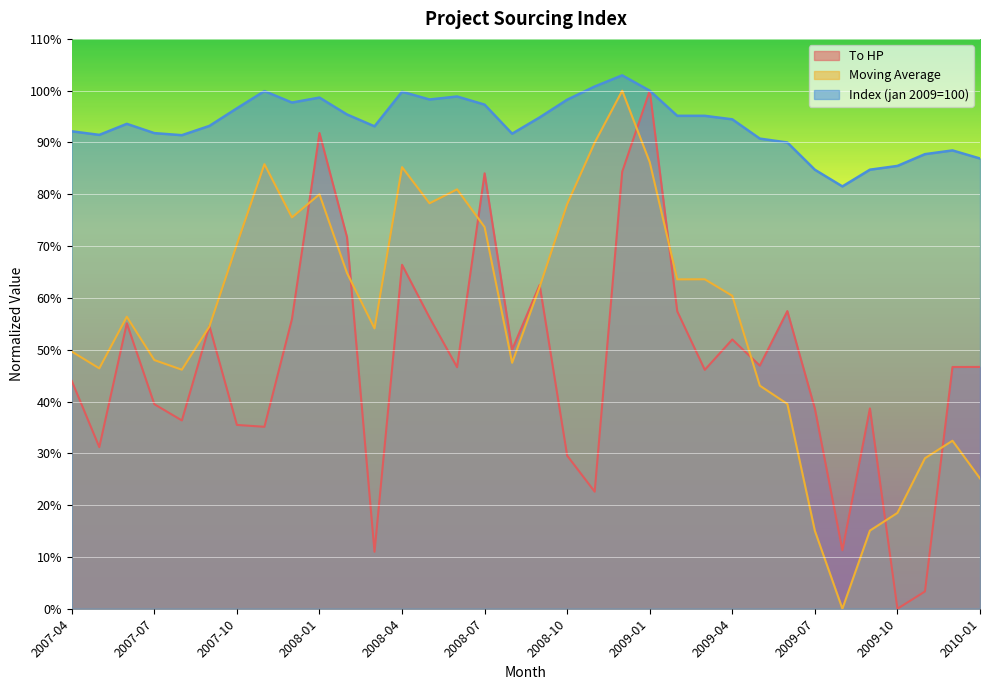

What is the spread (max minus min) of values at 2009-07?

69.7